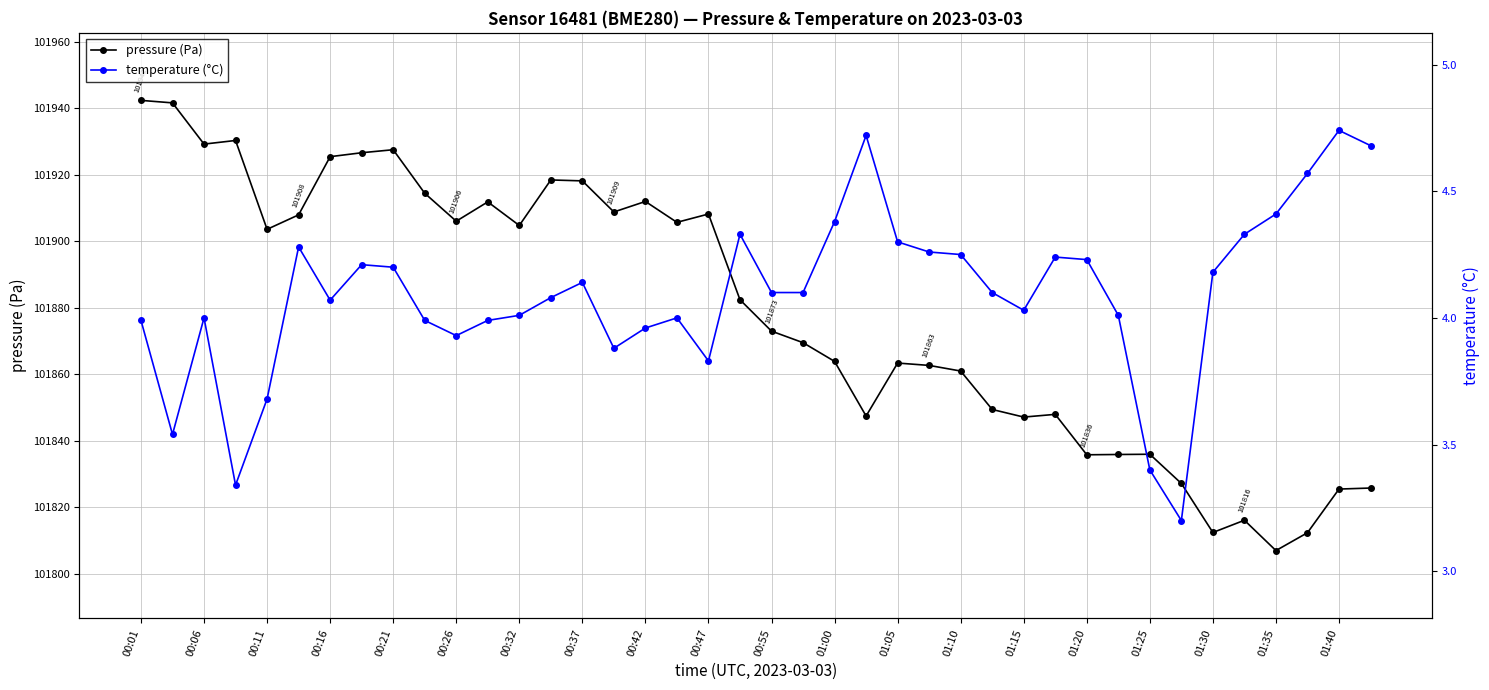

True or false: pressure (Pa) has more than 0 points higher than both neighbors.

True